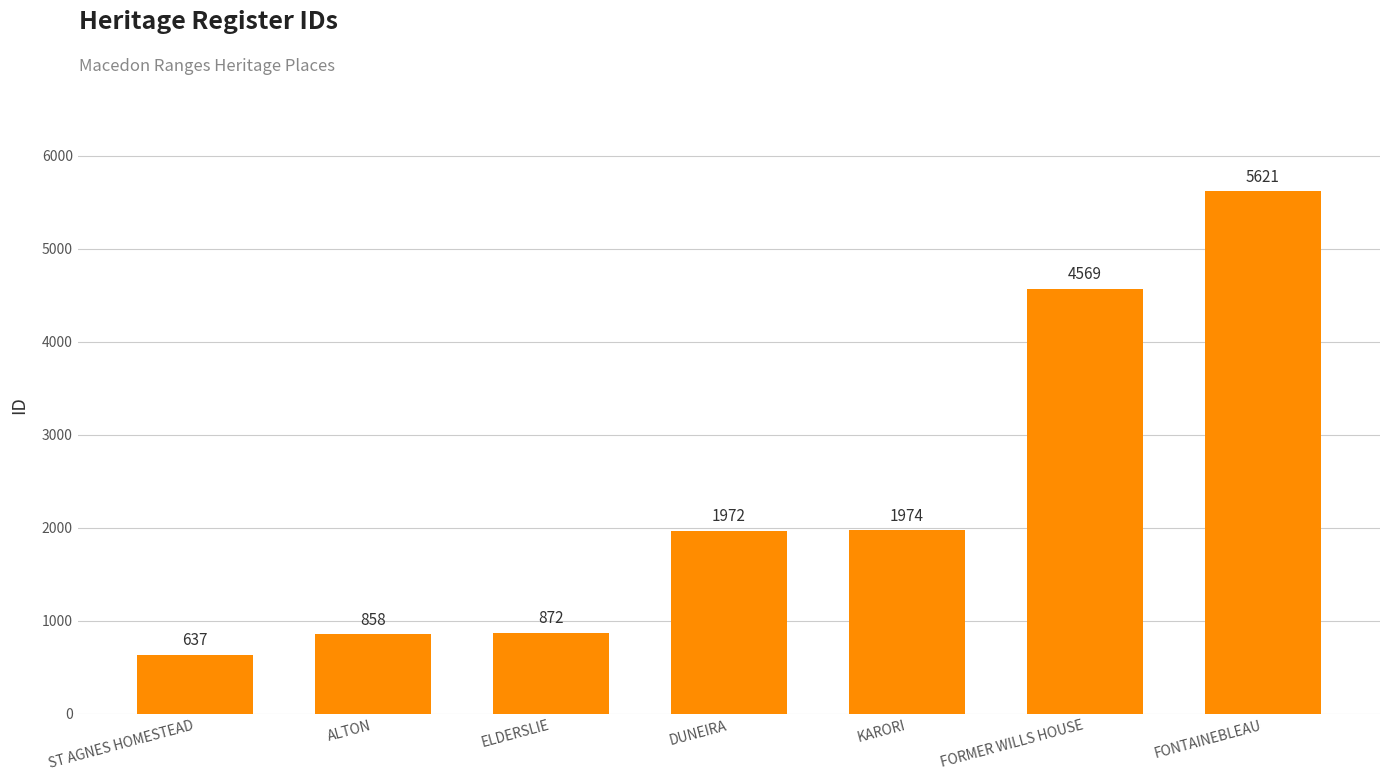

What is the difference between the second highest and minimum values?

3932